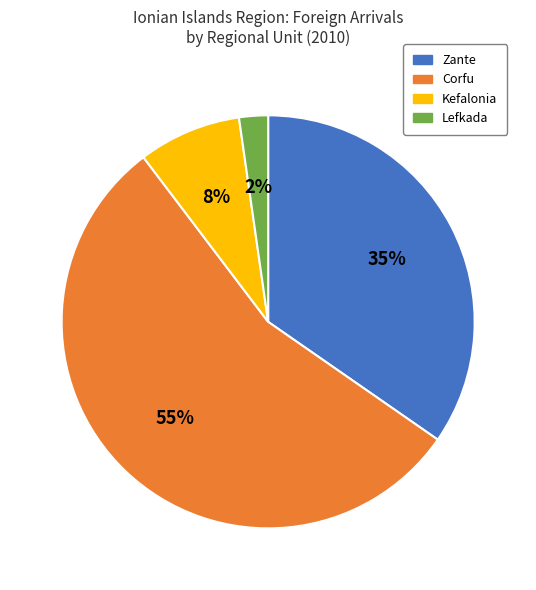

Do Corfu and Lefkada together represent more than half of the pie?

Yes